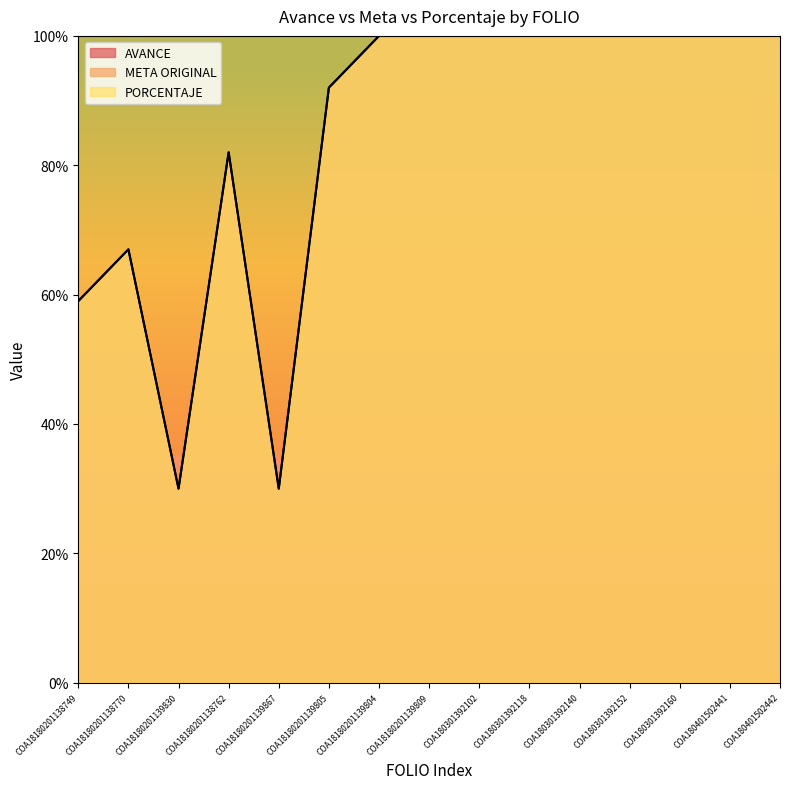

Reading left to right, transcribe all the data shown in this chart.

AVANCE: 59	67	30	82	30	92	100	100	100	100	100	100	100	100	100
PORCENTAJE: 59	67	30	82	30	92	100	100	100	100	100	100	100	100	100